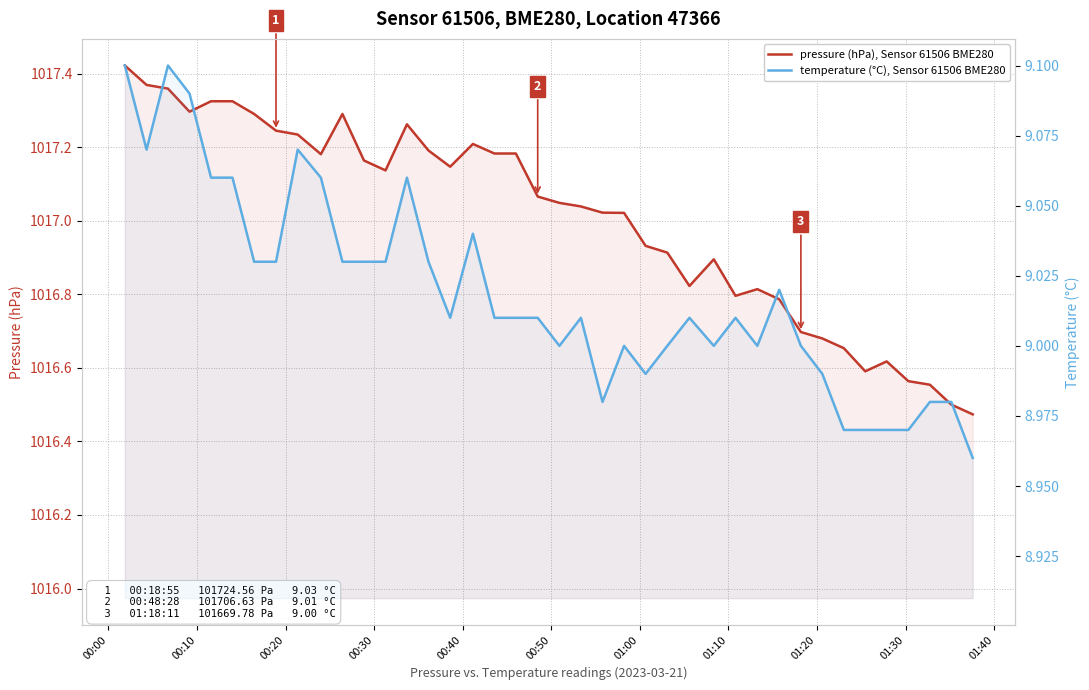

Which series has the largest range (max minus min)?

pressure (hPa), Sensor 61506 BME280